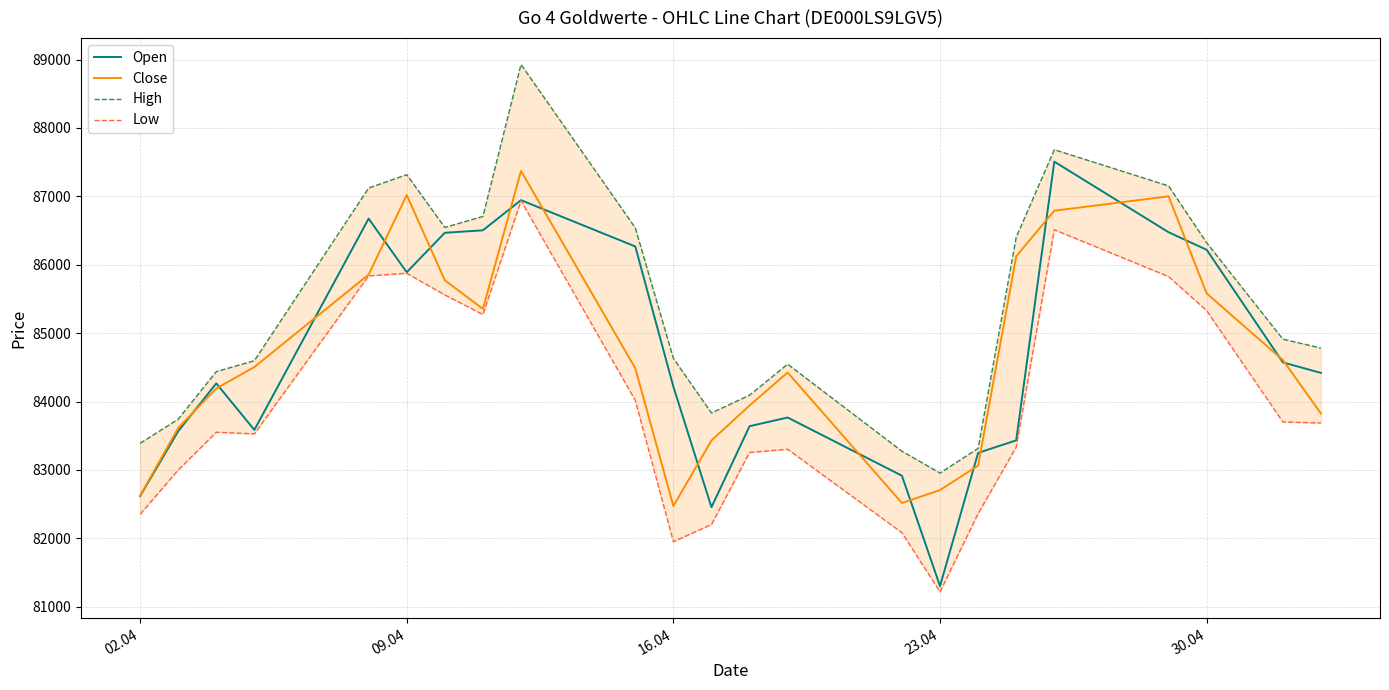

What is the greatest value displayed?

88928